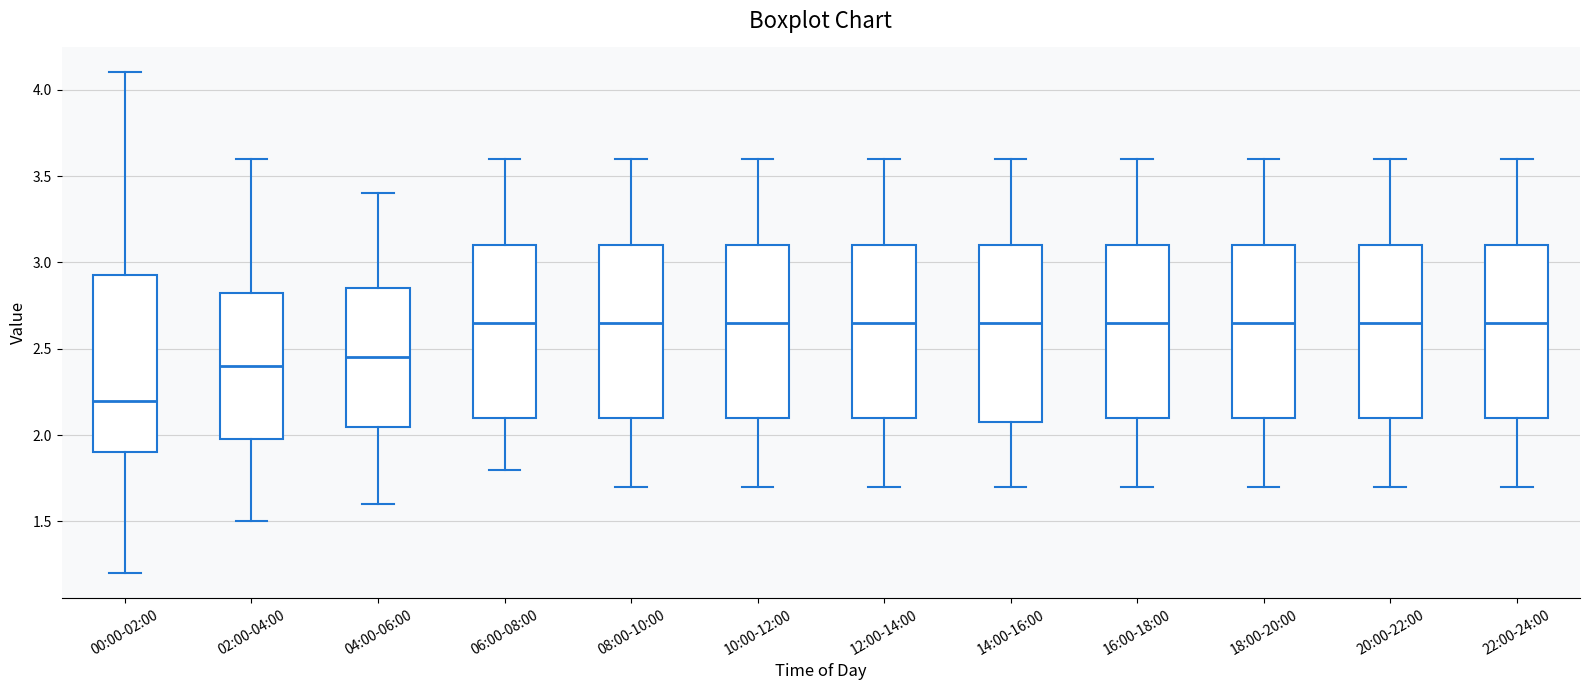

Reading left to right, transcribe this box plot: for each box, give where its median line is, the range the box spans, and where its two whiskers end, as read against the y-axis. The values are not printed on the chart, so give them approximately, as read against the axis.

00:00-02:00: median 2.20, box 1.90 to 2.95, whiskers 1.20 to 4.10
02:00-04:00: median 2.40, box 2.00 to 2.85, whiskers 1.50 to 3.60
04:00-06:00: median 2.45, box 2.05 to 2.85, whiskers 1.60 to 3.40
06:00-08:00: median 2.65, box 2.10 to 3.10, whiskers 1.80 to 3.60
08:00-10:00: median 2.65, box 2.10 to 3.10, whiskers 1.70 to 3.60
10:00-12:00: median 2.65, box 2.10 to 3.10, whiskers 1.70 to 3.60
12:00-14:00: median 2.65, box 2.10 to 3.10, whiskers 1.70 to 3.60
14:00-16:00: median 2.65, box 2.10 to 3.10, whiskers 1.70 to 3.60
16:00-18:00: median 2.65, box 2.10 to 3.10, whiskers 1.70 to 3.60
18:00-20:00: median 2.65, box 2.10 to 3.10, whiskers 1.70 to 3.60
20:00-22:00: median 2.65, box 2.10 to 3.10, whiskers 1.70 to 3.60
22:00-24:00: median 2.65, box 2.10 to 3.10, whiskers 1.70 to 3.60